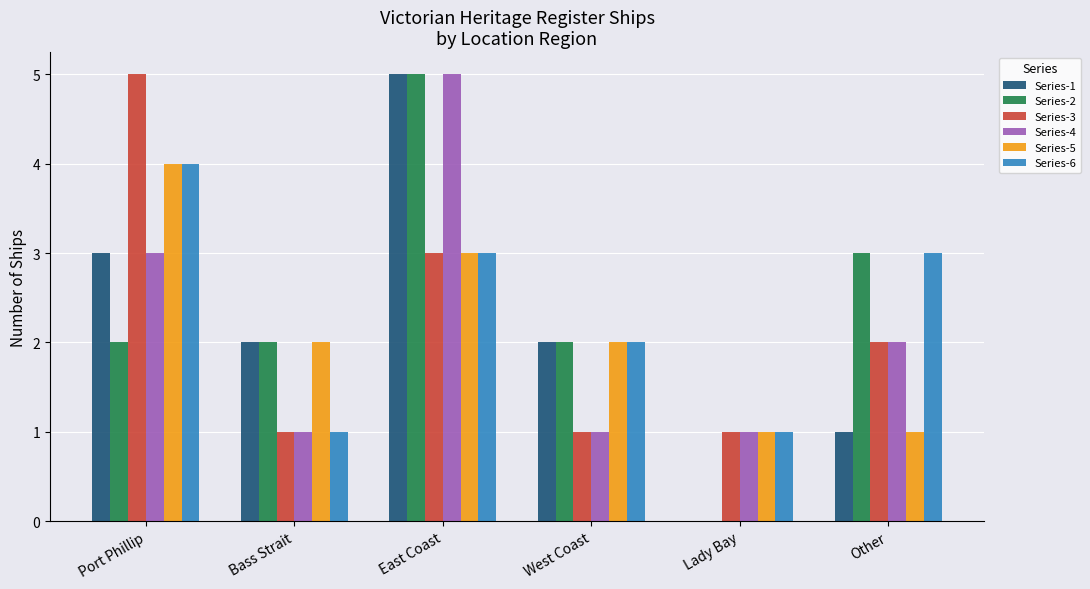

What is the greatest value displayed?

5